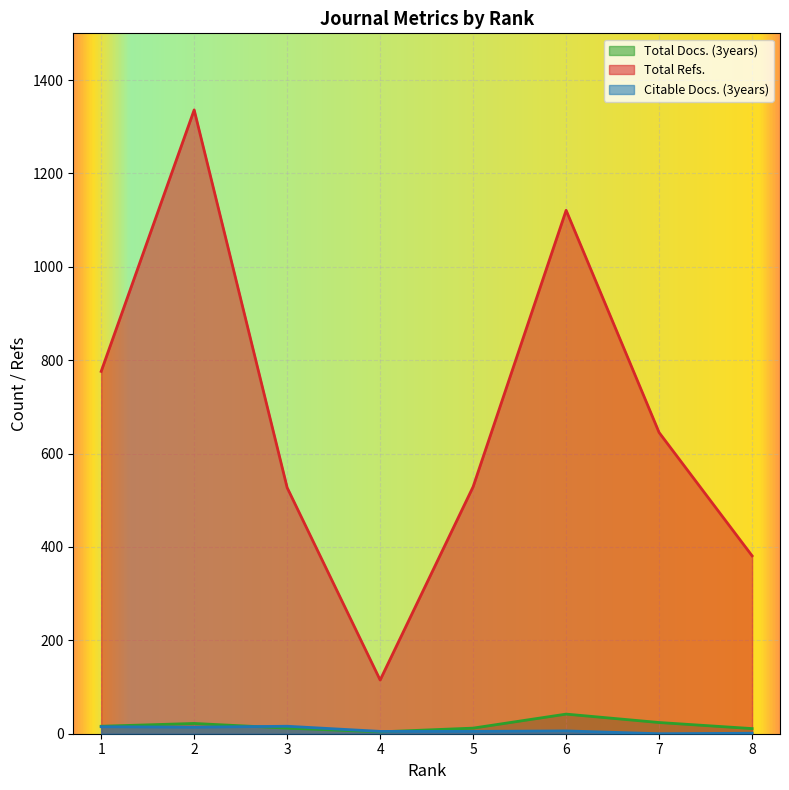

How many lines are shown in the chart?

3